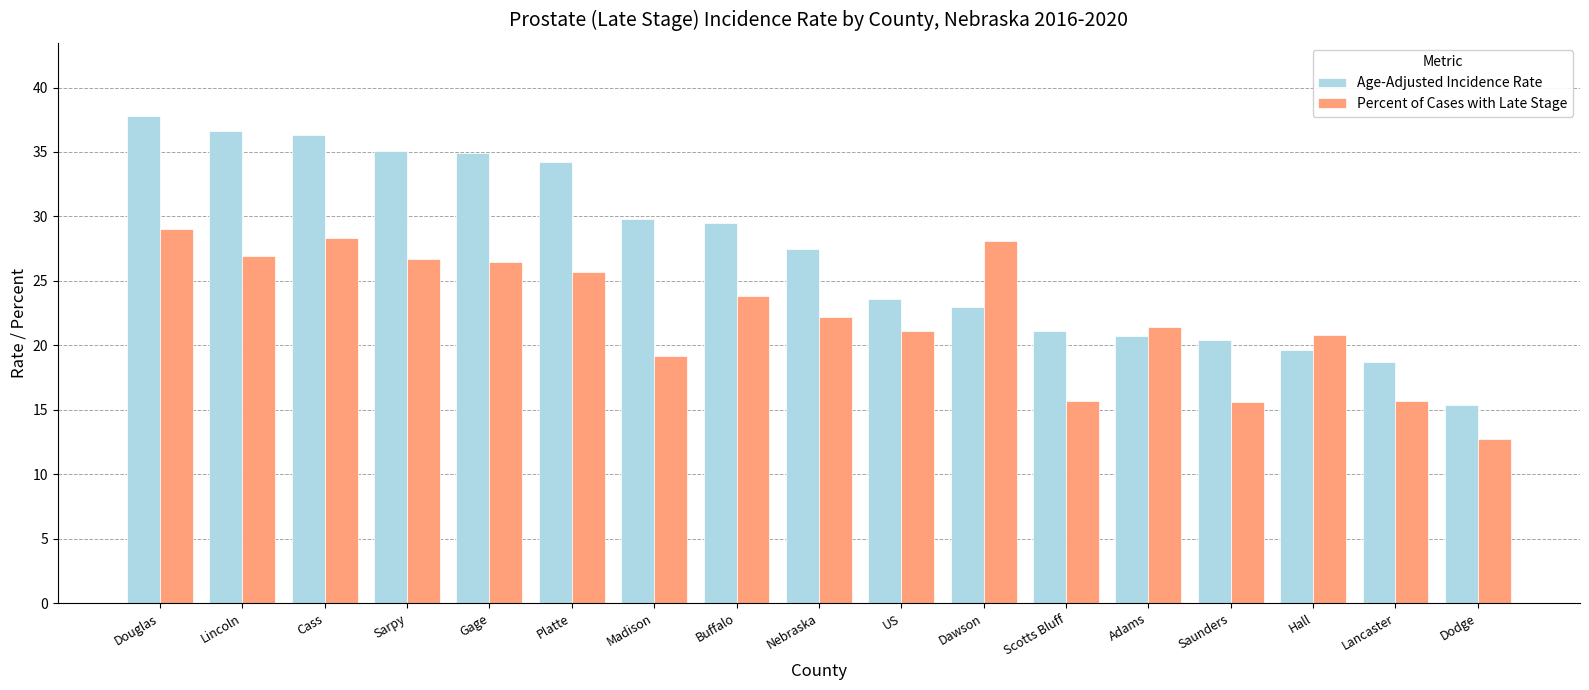

Is it true that Percent of Cases with Late Stage equals 19.2 at Madison?

True